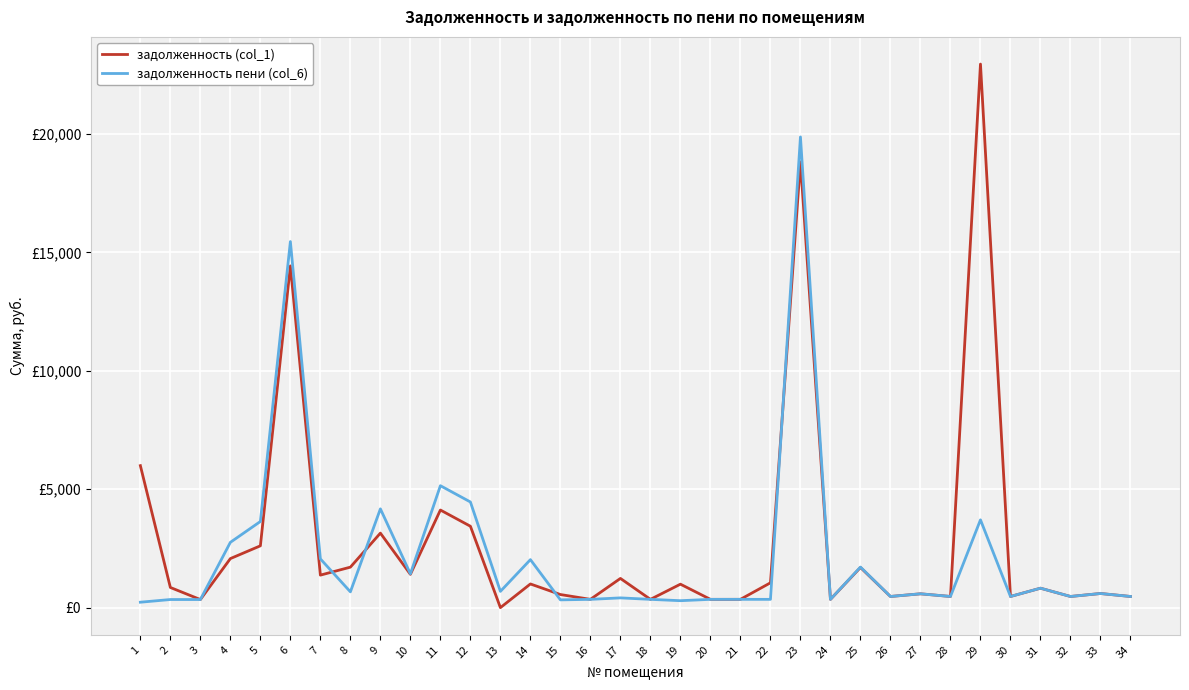

Which series changed the most between 4 and 16?

задолженность пени (col_6)